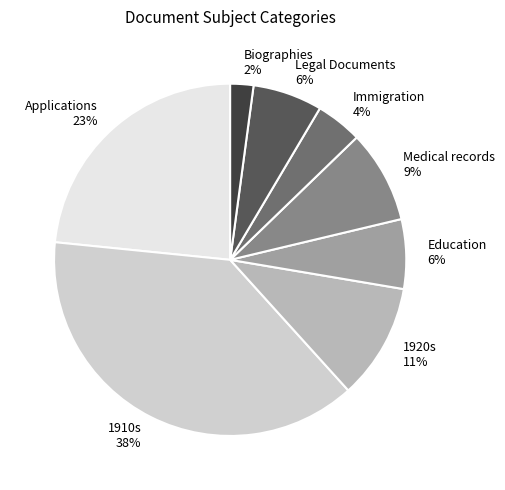

What is the ratio of the value at Education to the value at Immigration?

1.5